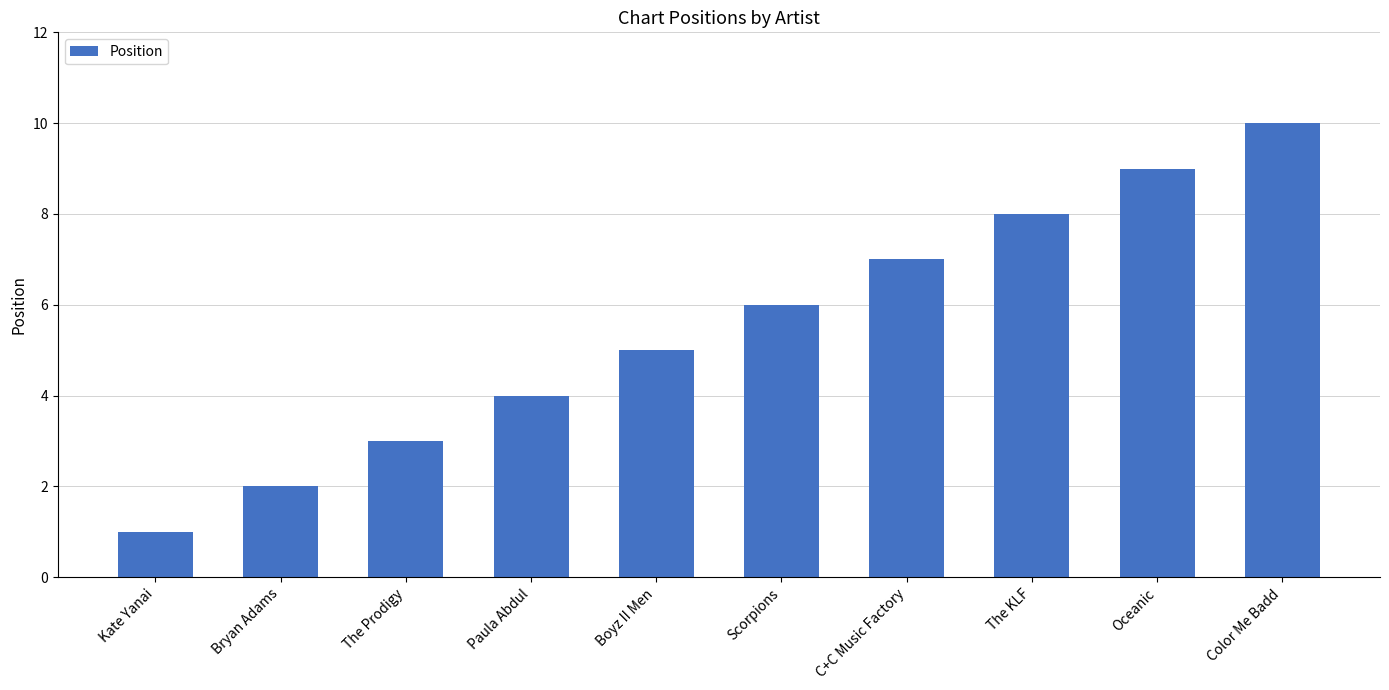

What is the difference between the values at C+C Music Factory and Boyz II Men?

2